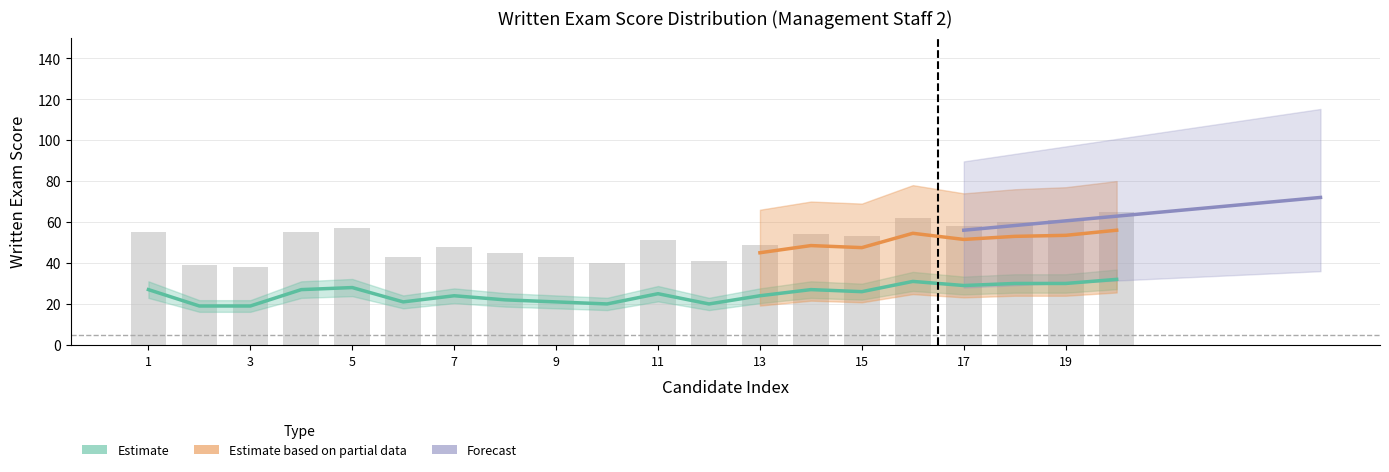

Reading right to left, what are all the values shown in this chart?

Non-zero Scores: 65	61	60	58	62	53	54	49	41	51	40	43	45	48	43	57	55	38	39	55
All Scores (mean): 32	30	30	29	31	26	27	24	20	25	20	21	22	24	21	28	27	19	19	27